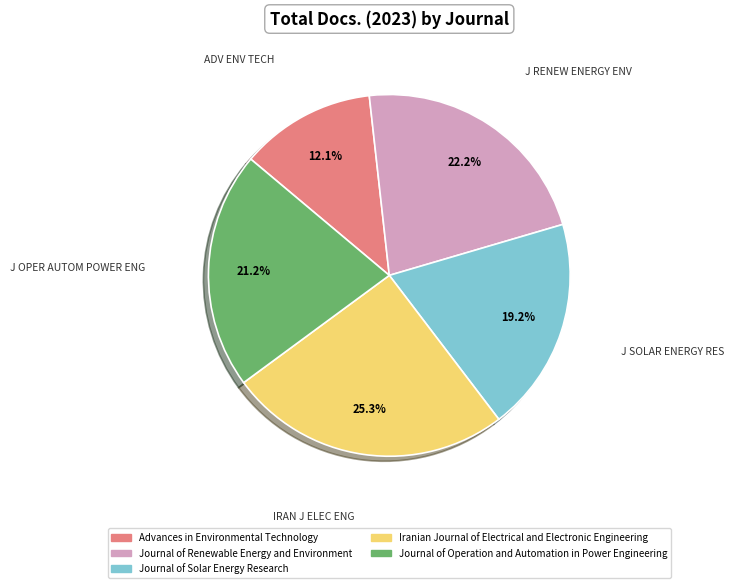

Rank the categories by value from lowest to highest.

Advances in Environmental Technology, Journal of Solar Energy Research, Journal of Operation and Automation in Power Engineering, Journal of Renewable Energy and Environment, Iranian Journal of Electrical and Electronic Engineering